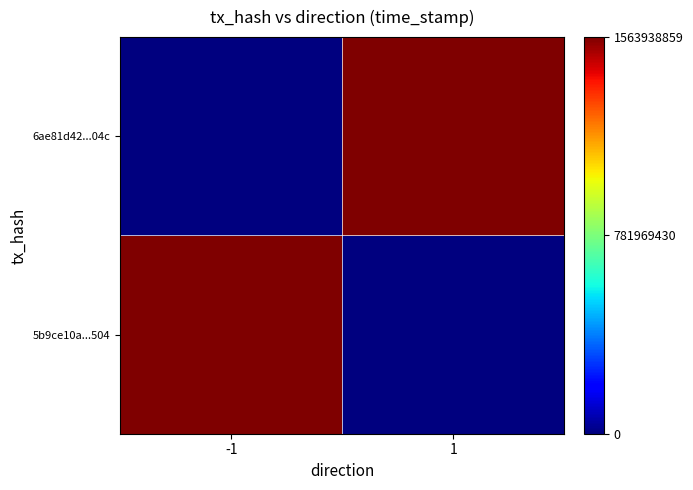

Which series has the widest spread of values?

5b9ce10a...504